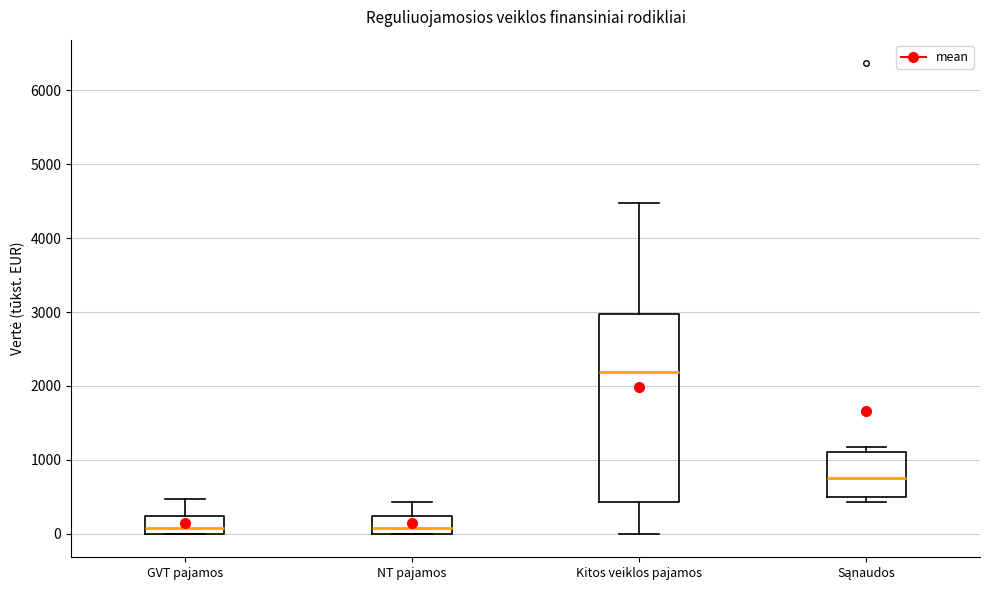

Reading left to right, read every box against the y-axis: the position of its median line, the range the box covers, and the ends of its whiskers. The values are not printed on the chart, so give them approximately, as read against the axis.

GVT pajamos: median 100, box 0 to 200, whiskers 0 to 500
NT pajamos: median 100, box 0 to 200, whiskers 0 to 400
Kitos veiklos pajamos: median 2200, box 400 to 3000, whiskers 0 to 4500
Sąnaudos: median 800, box 500 to 1100, whiskers 400 to 1200